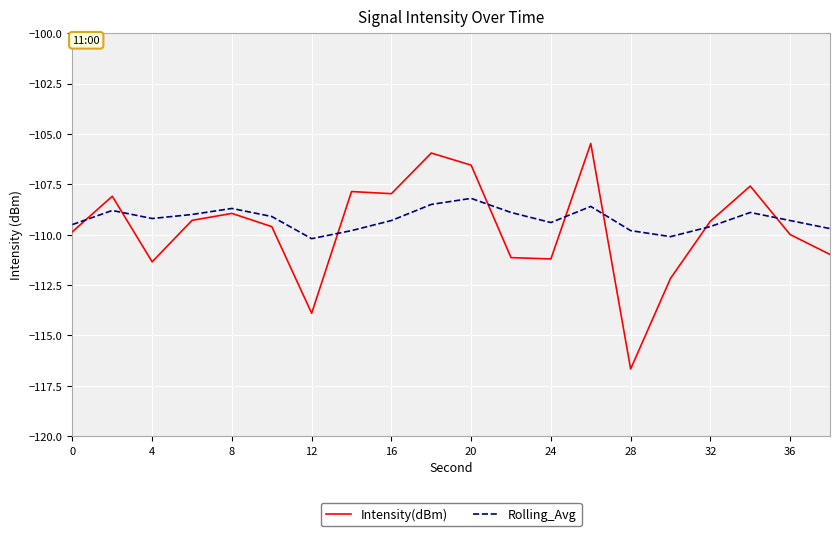

Rank the series by their maximum value, from lowest to highest.

Rolling_Avg, Intensity(dBm)